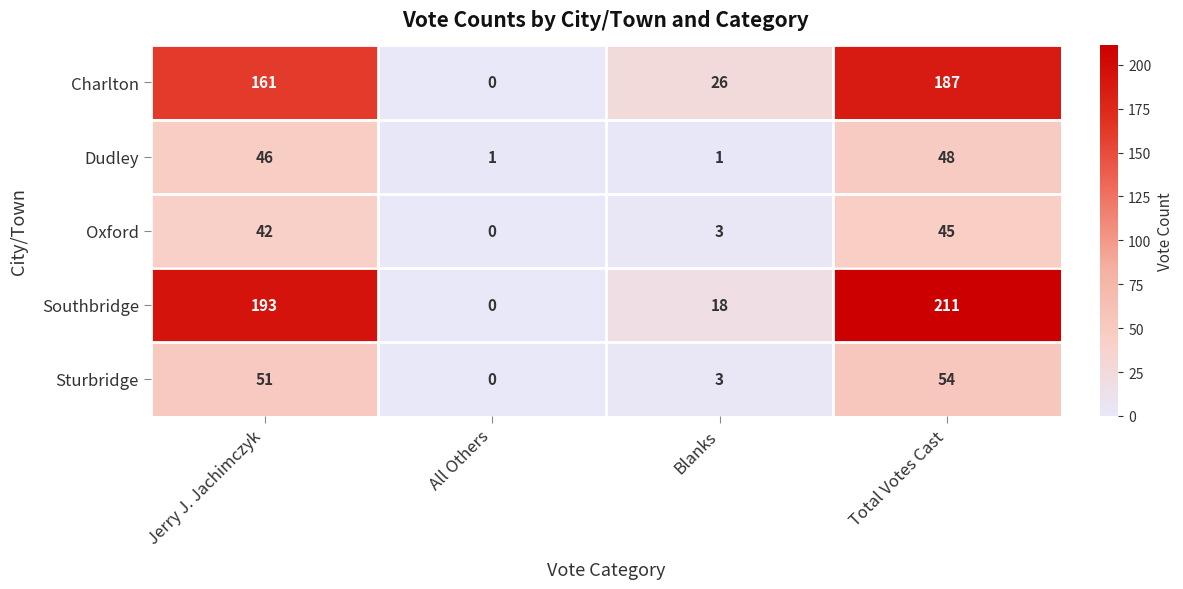

Rank the categories by Charlton value from lowest to highest.

All Others, Blanks, Jerry J. Jachimczyk, Total Votes Cast